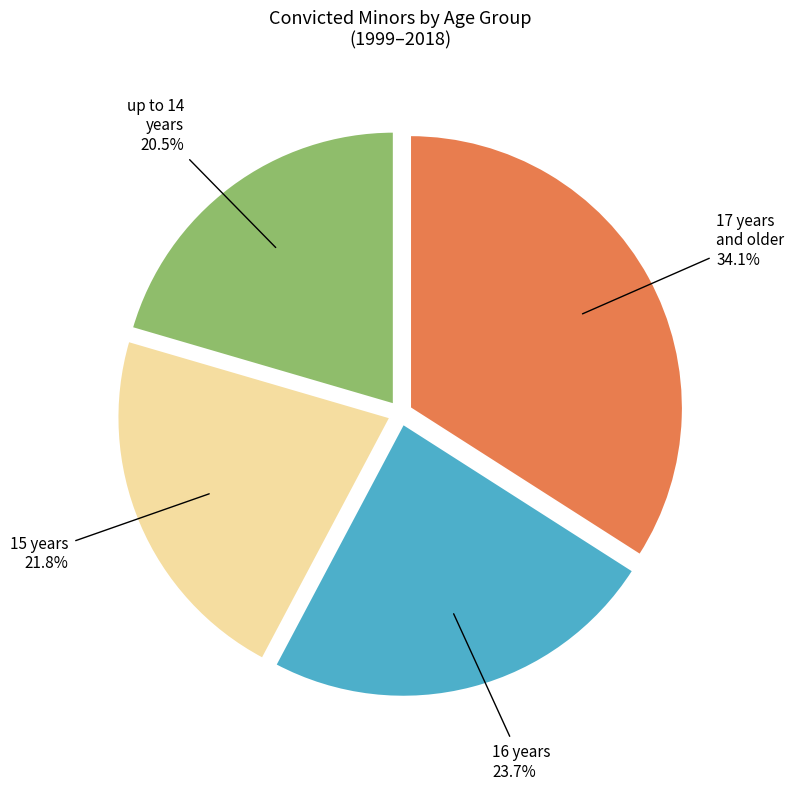

How many slices are in this pie chart?

4